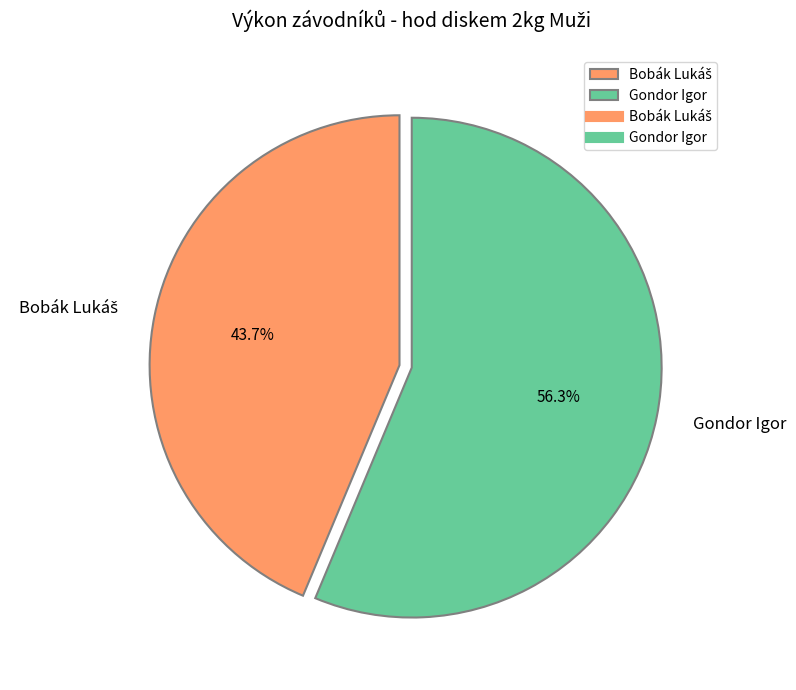

Does Gondor Igor represent more than half of the total?

Yes